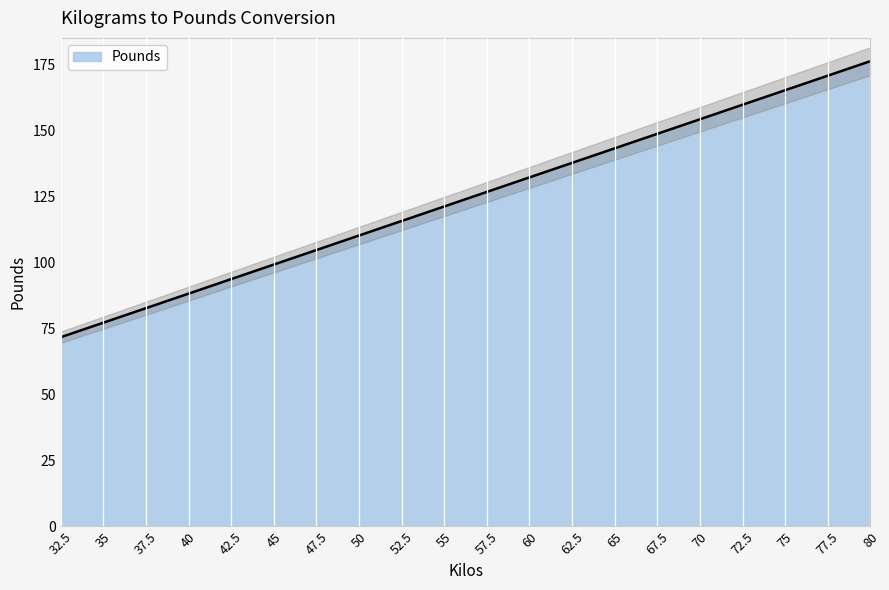

What is the label of the 17th point from the right?

40.0